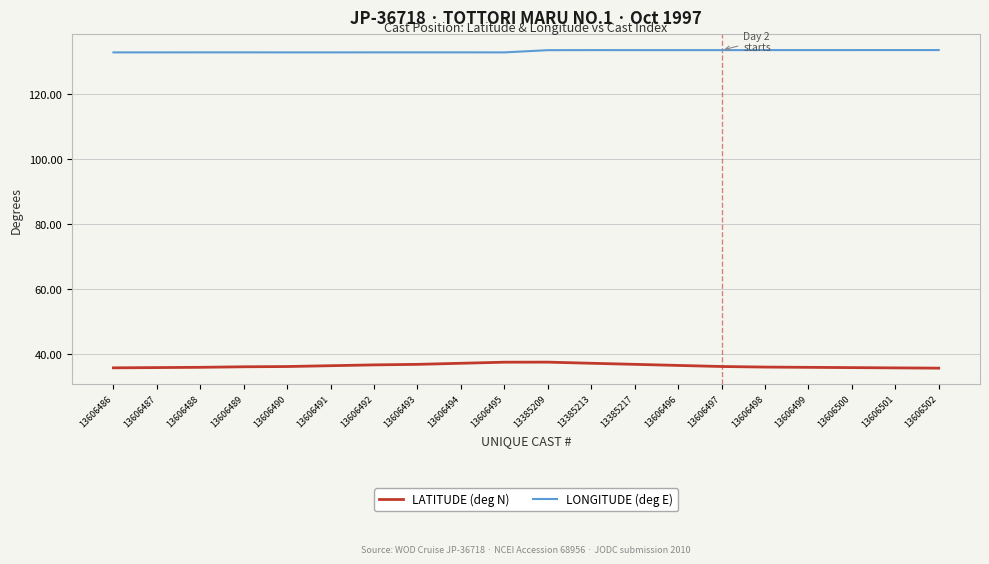

What is the total value across all series at 13606502?

169.2